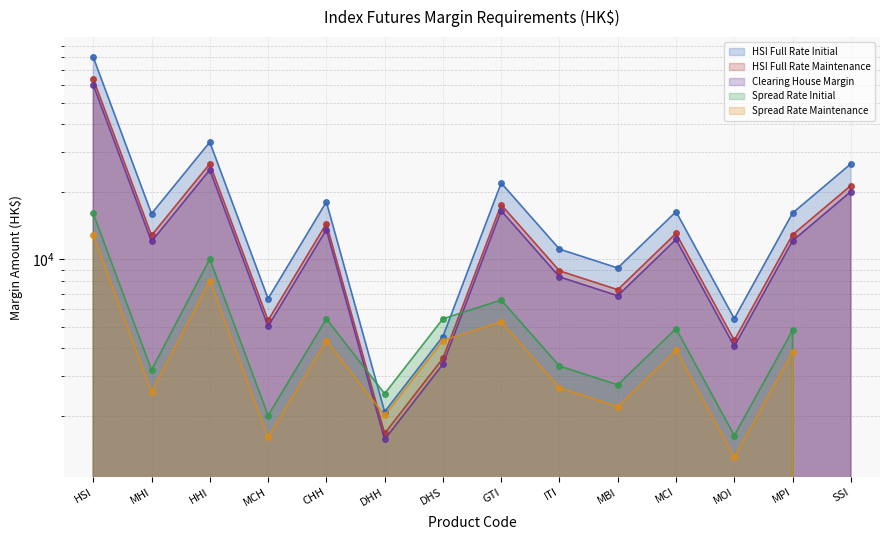

Where is the first local minimum for HSI Full Rate Maintenance?

MHI